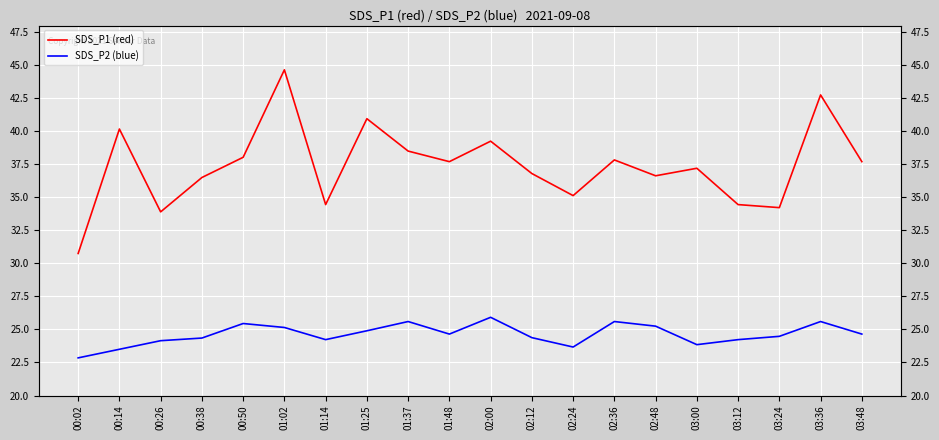

Which series has the largest total across all categories?

SDS_P1 (red)